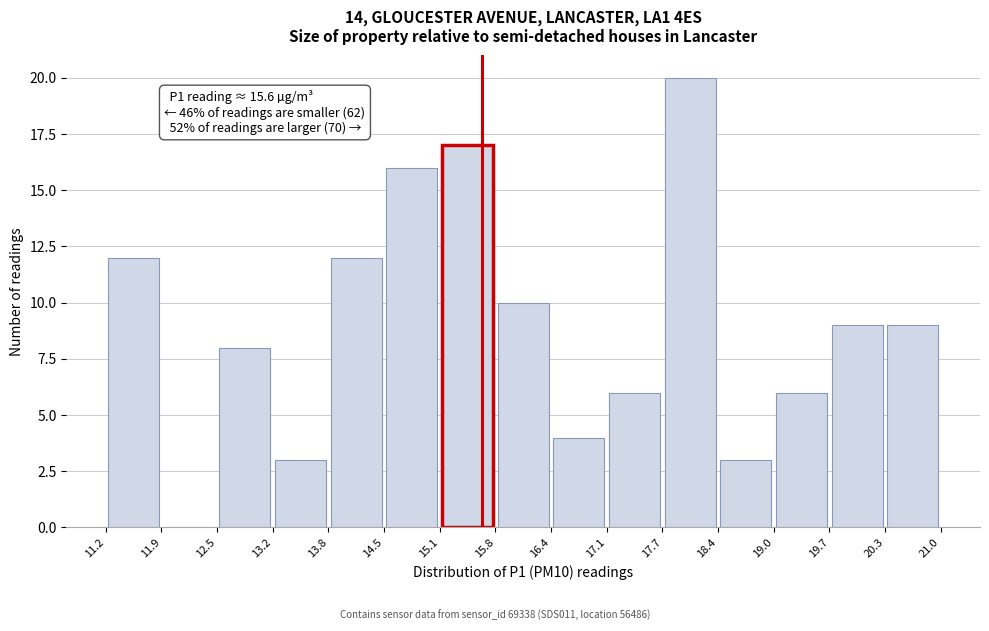

Which range on the x-axis has the tallest bar?

17.7 to 18.4